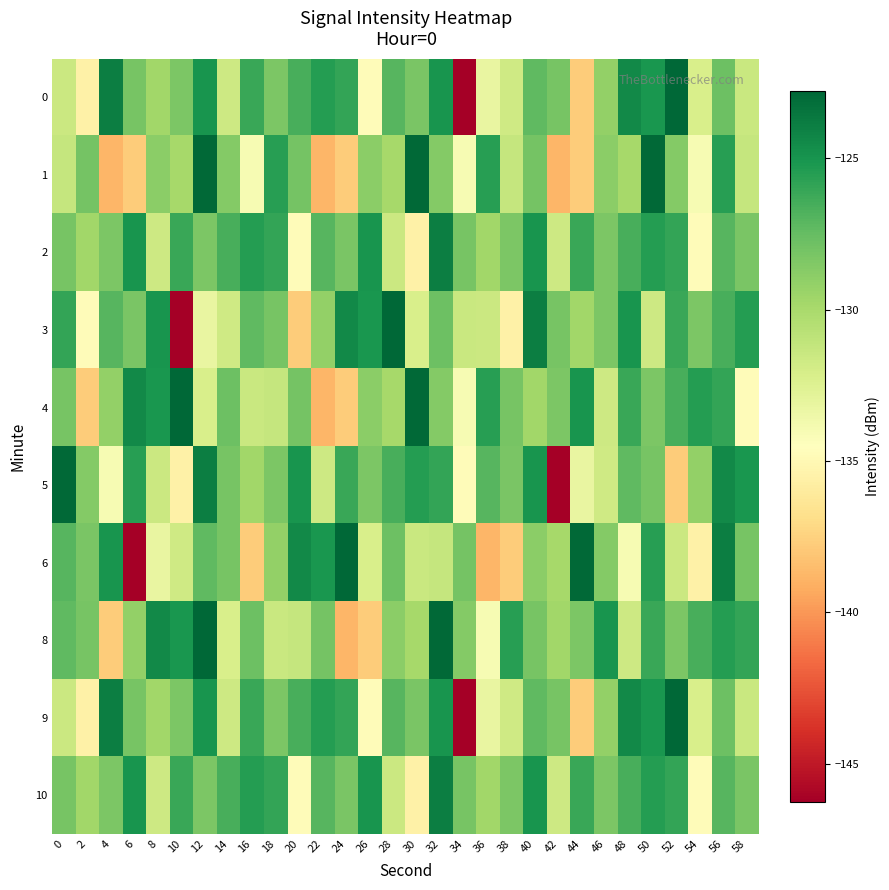

At 38, list the series in order from smallest to largest.

6, 3, 0, 9, 1, 2, 10, 5, 4, 8